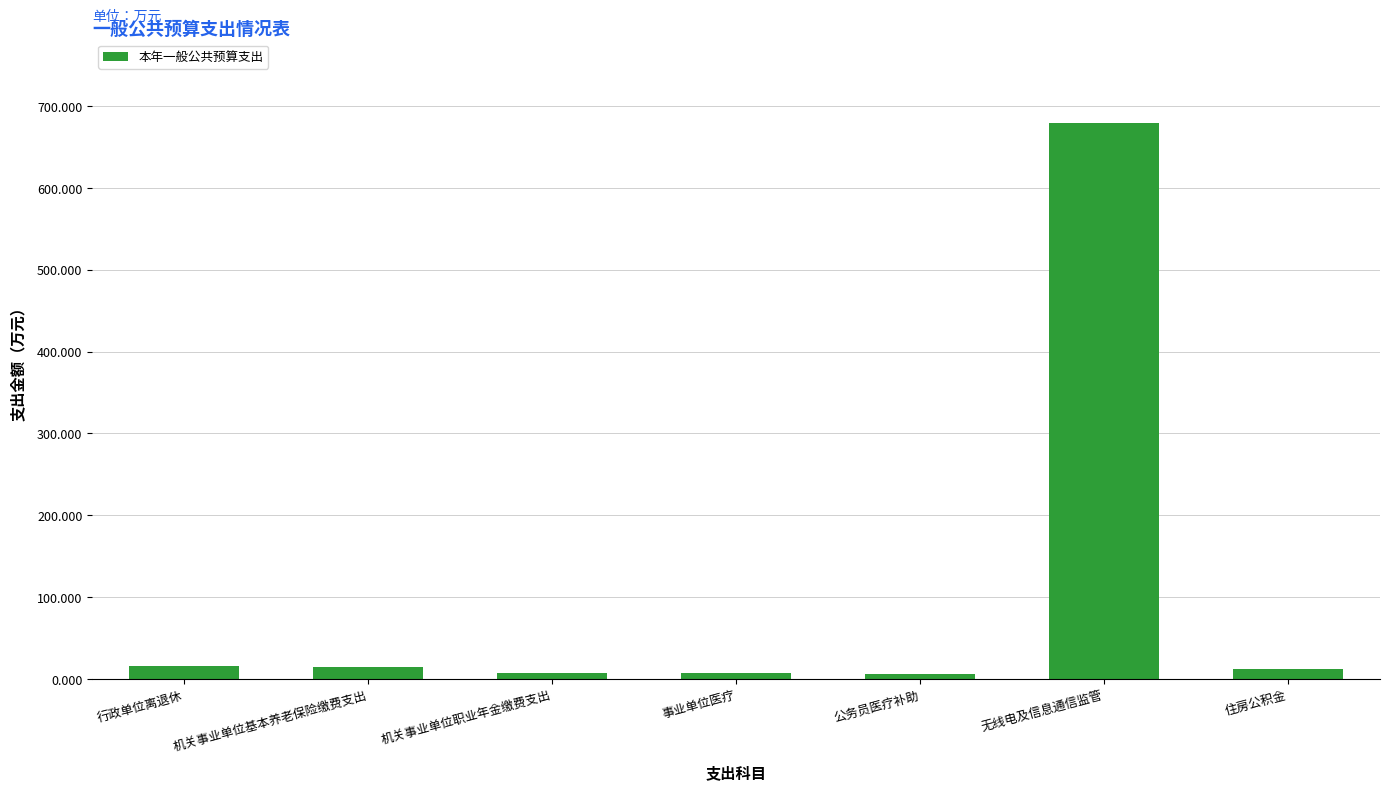

What position from the right is 住房公积金?

1